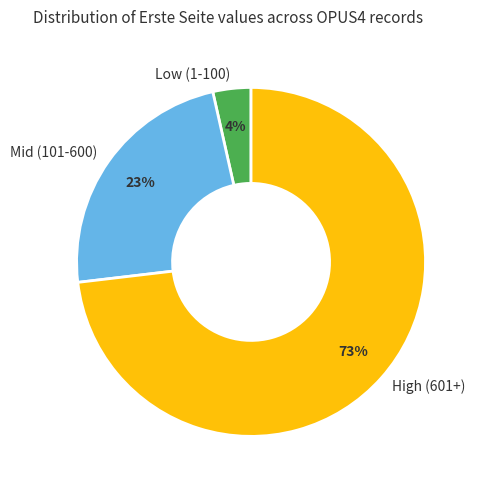

Count the number of slices in the pie.

3